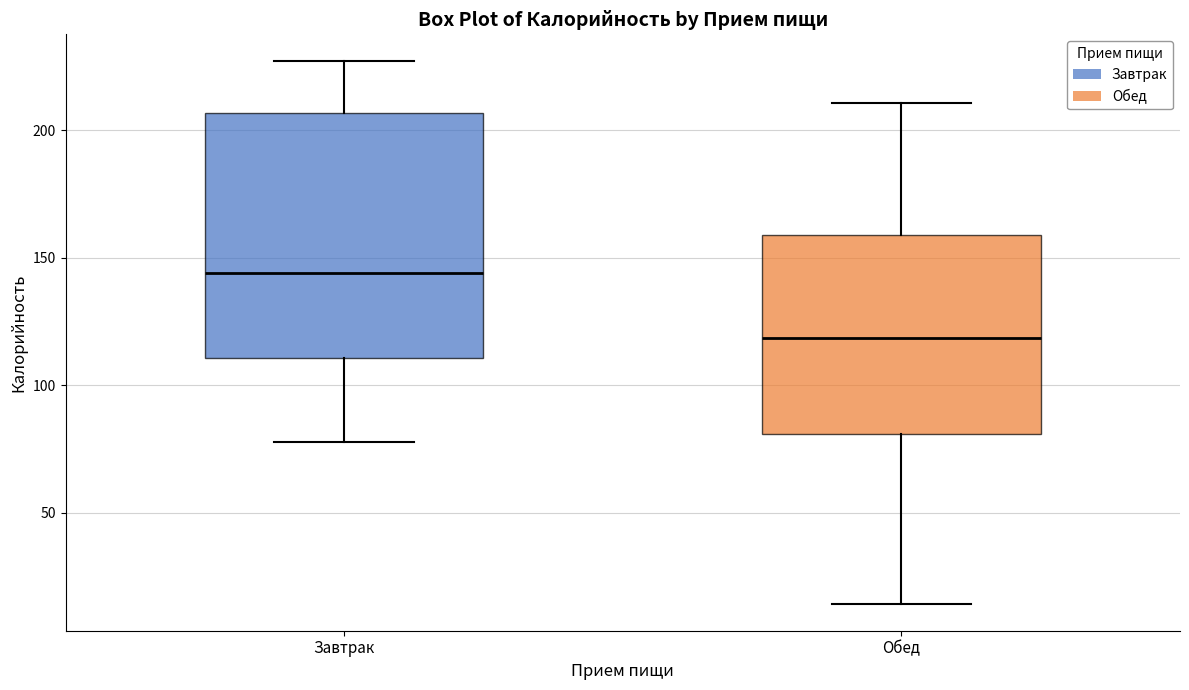

Which box's median line is the highest?

Завтрак